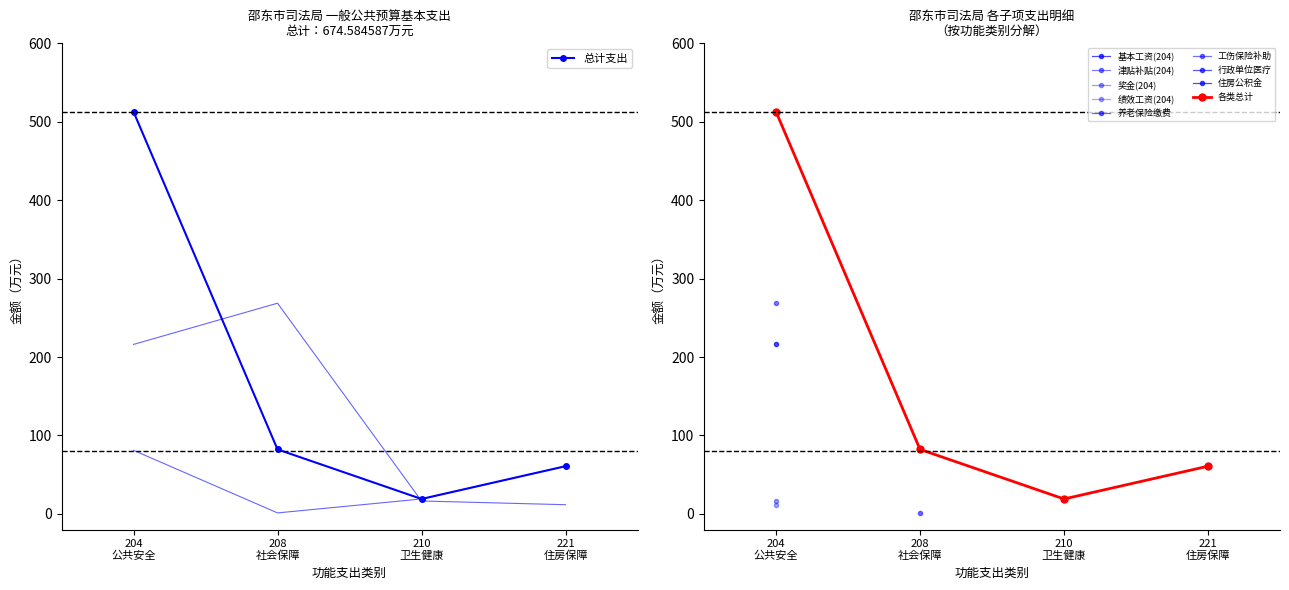

How many interior local valleys does the 总计支出 series have?

1